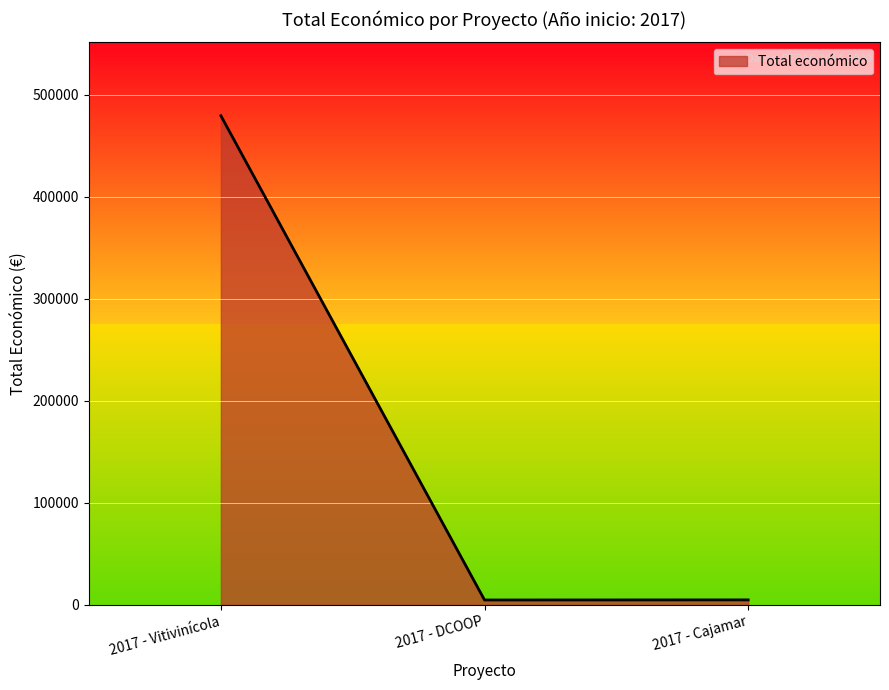

Which label corresponds to the largest value in the chart?

2017 - Vitivinícola